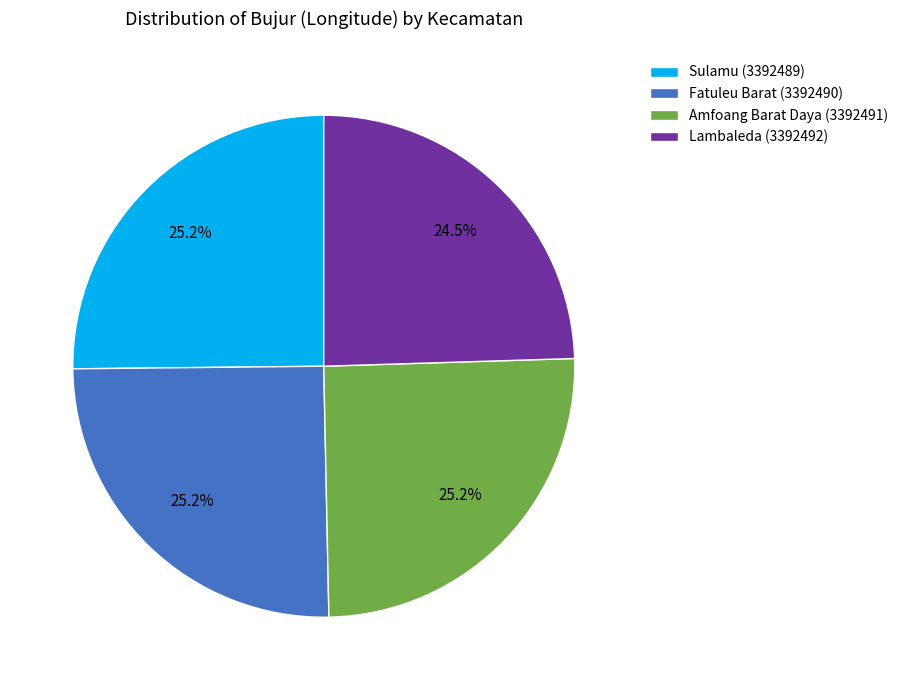

Is it true that Fatuleu Barat (3392490) is 25% of the pie?

True